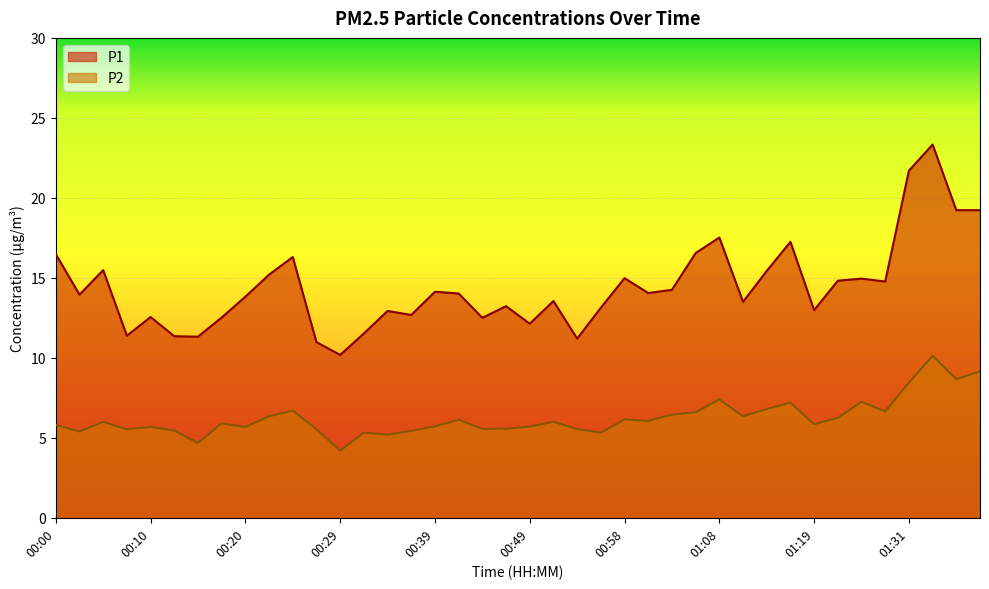

At which label is P1 closest to 16?

00:24